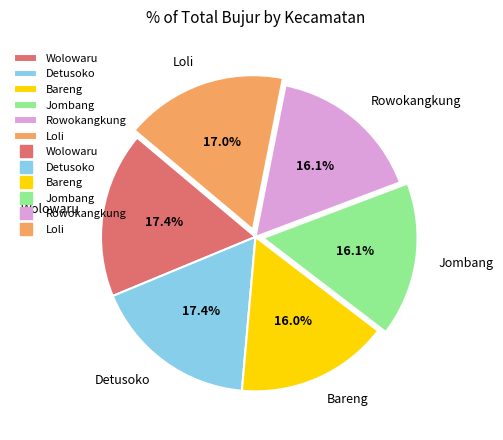

What portion of the pie excludes Jombang?

83.9%